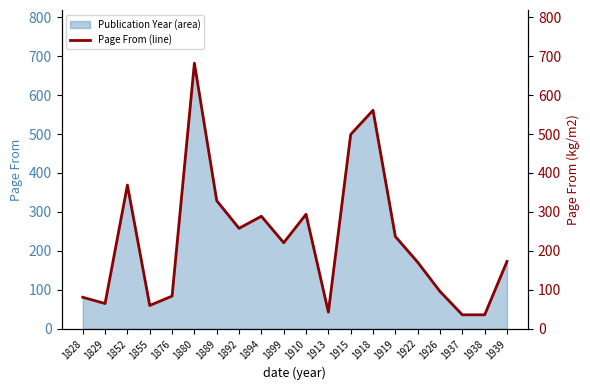

What is the average value?

229